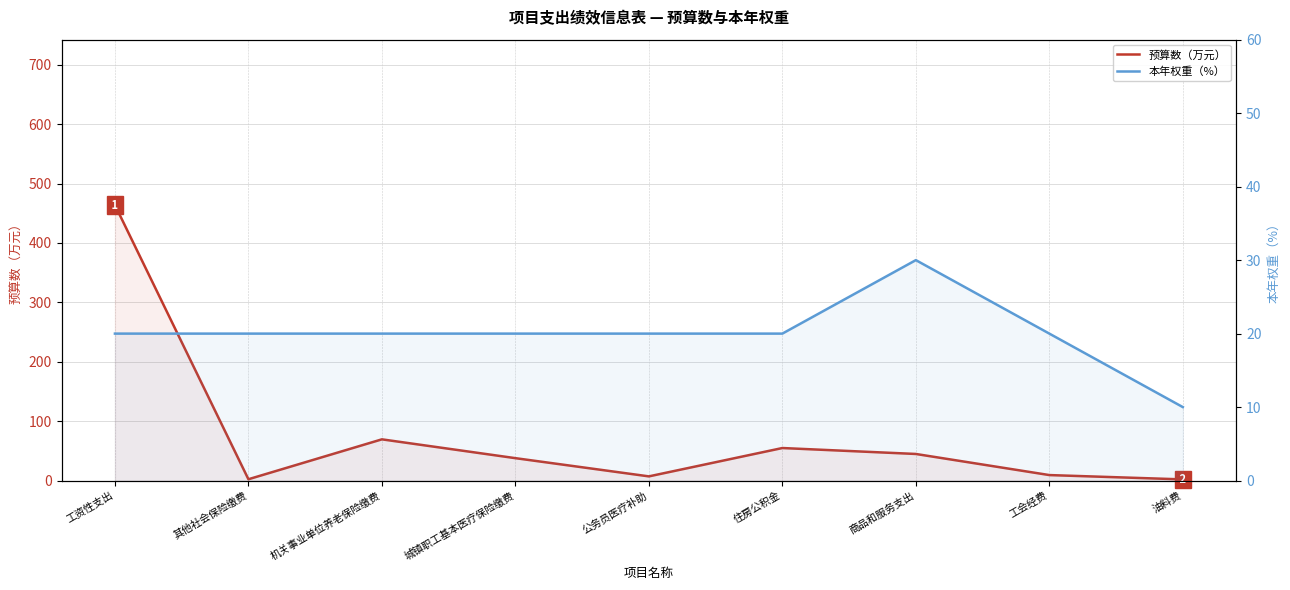

Where do 本年权重（%） and 预算数（万元） first cross each other?

工资性支出 and 其他社会保险缴费